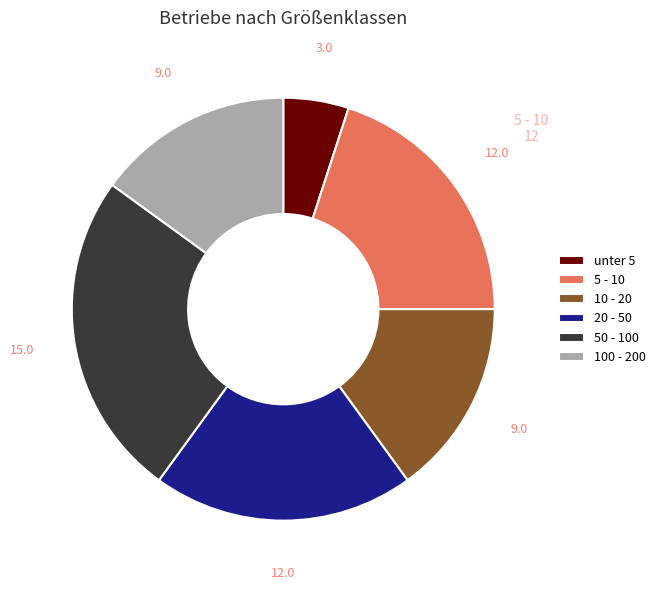

Is unter 5 the majority of the pie?

No